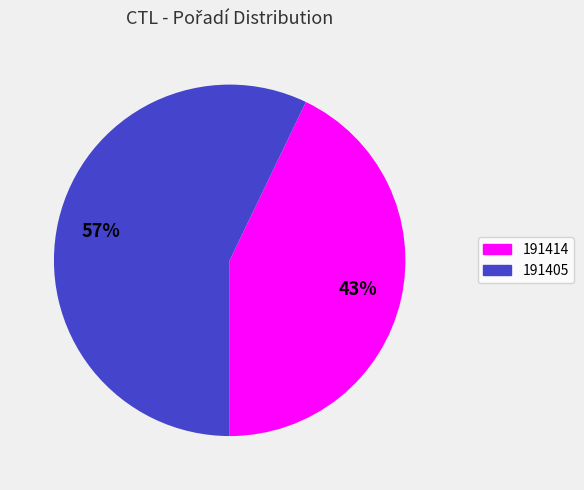

True or false: 191405 accounts for 48% of the total.

False